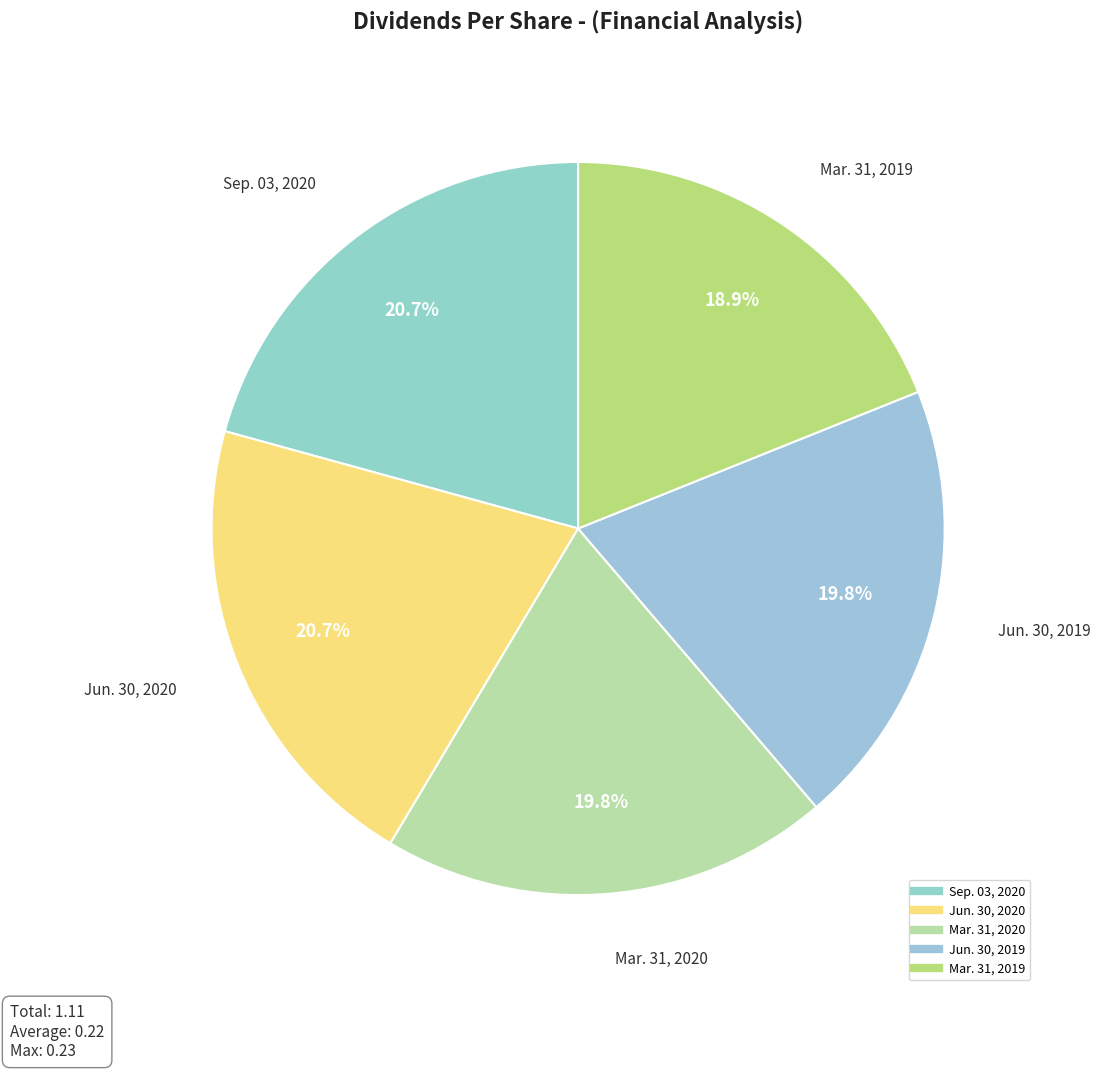

To the nearest percent, what is the average slice percentage?

20%